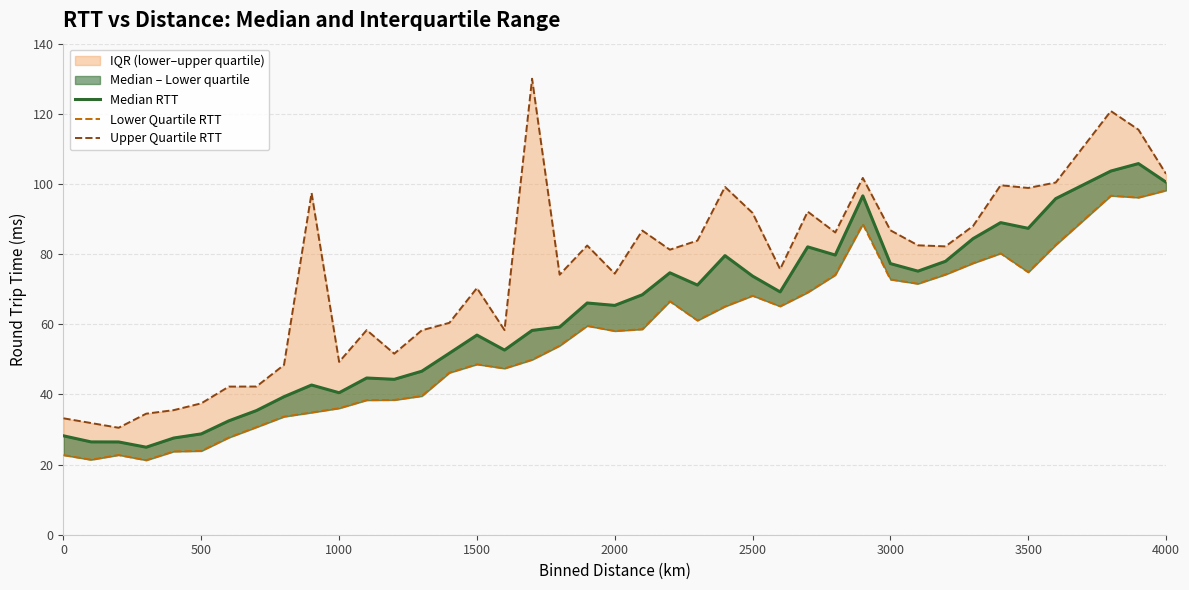

What is the sum of all Median RTT values?

2490.8